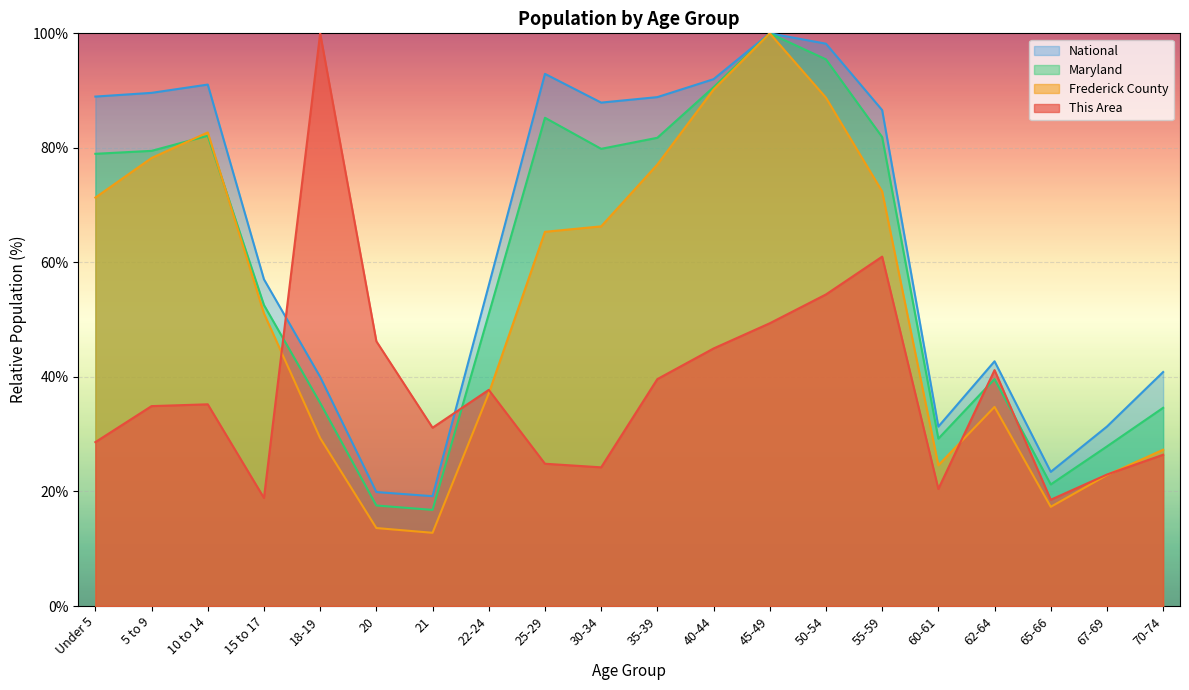

What is the sum of all Maryland values?

1181.2